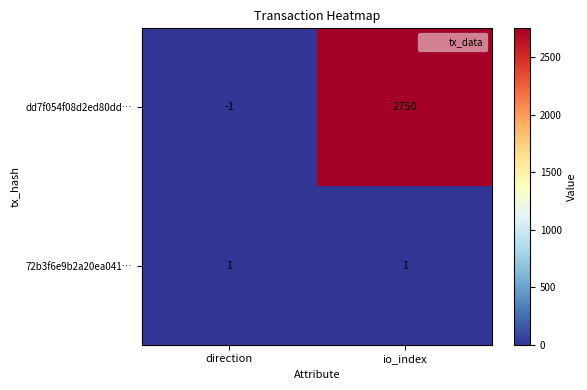

Is it true that dd7f054f08d2ed80dd… equals -1 at direction?

True